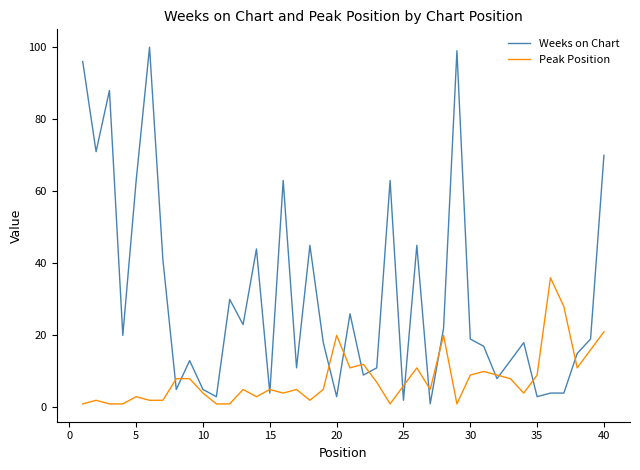

Rank the series by their average value, from lowest to highest.

Peak Position, Weeks on Chart